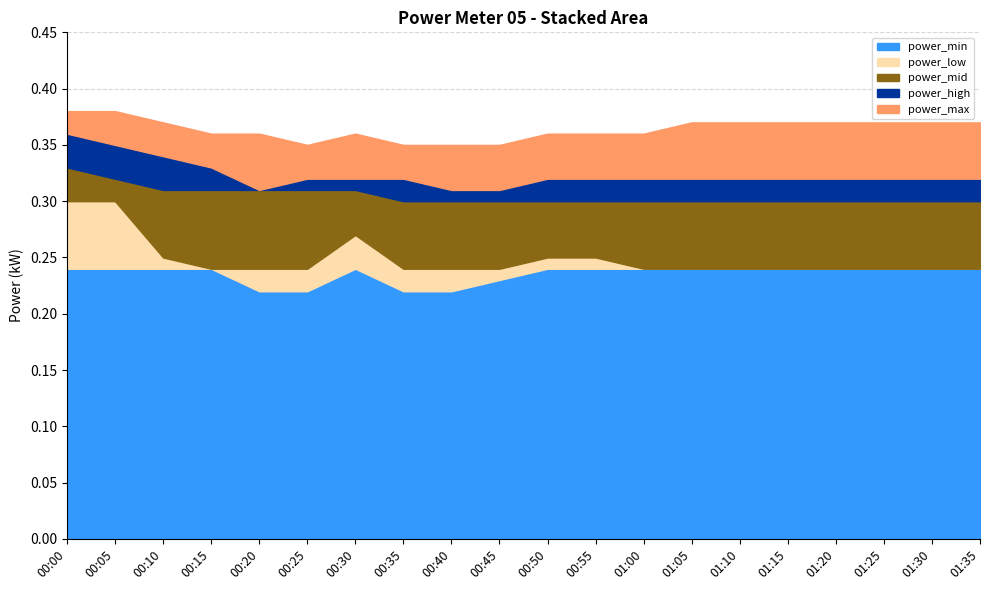

True or false: power_min has a value of 0.1 at 01:10.

False